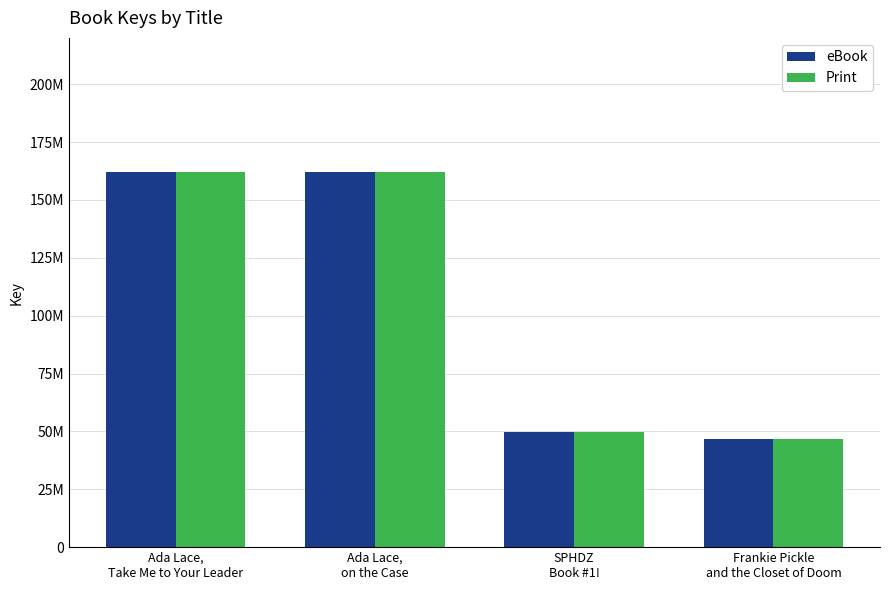

What are all the series names shown in the legend?

eBook, Print